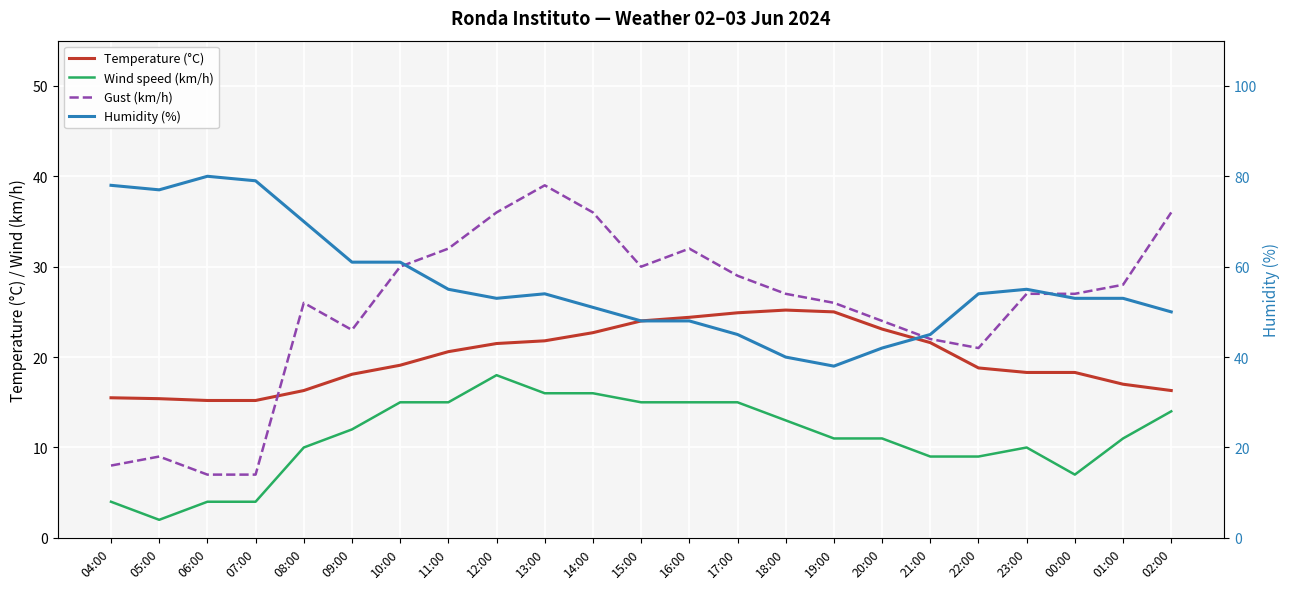

True or false: Humidity (%) has a value of 25.1 at 10:00.

False